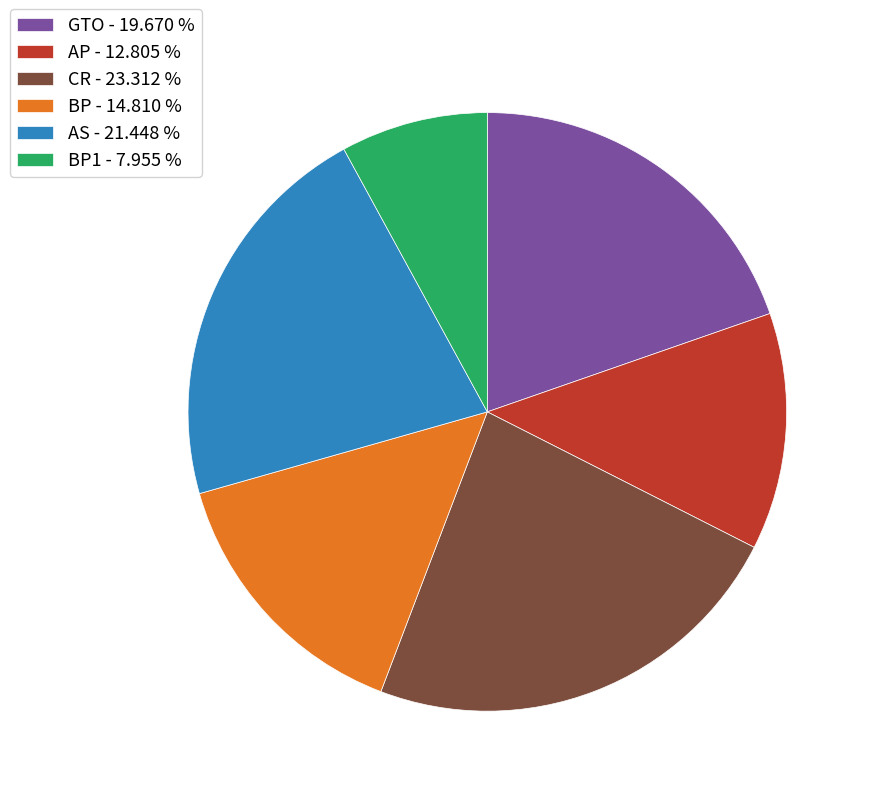

What is the smallest slice in the pie chart?

BP1 - 7.955 %